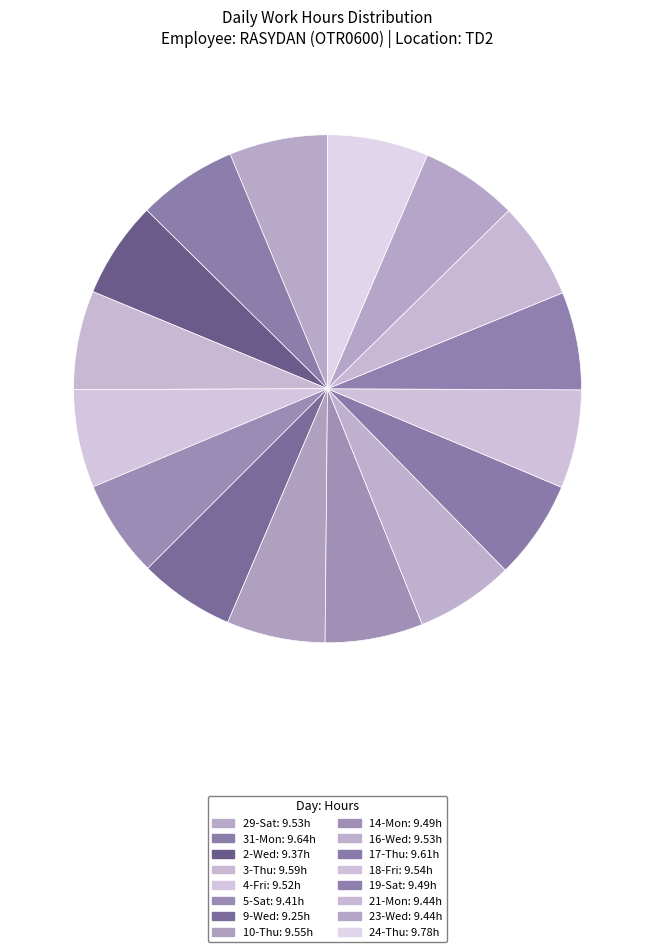

Which has a higher value, 24-Thu or 23-Wed?

24-Thu